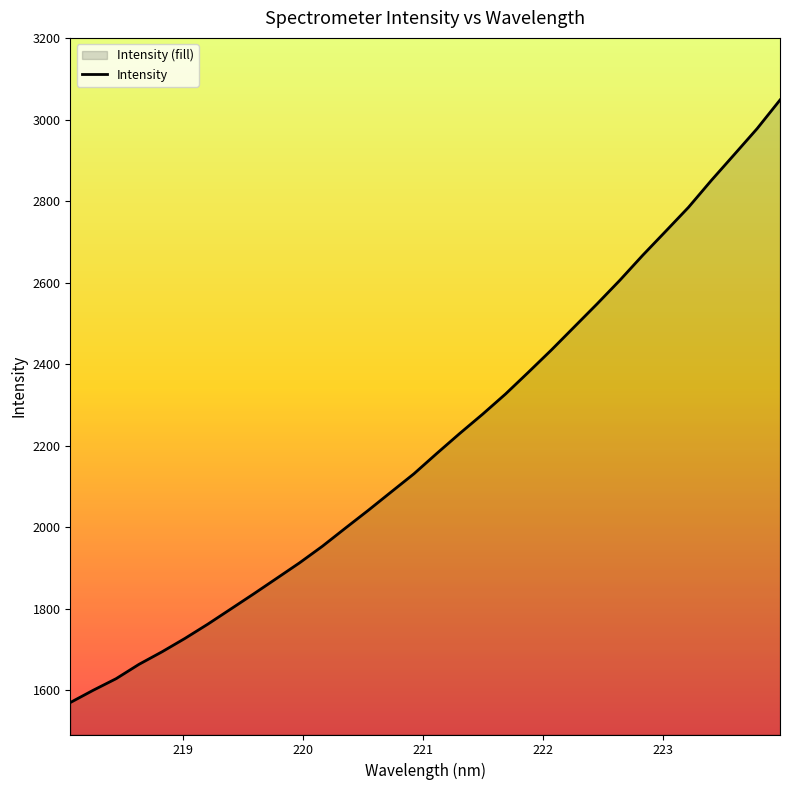

What is the minimum value shown in the chart?

1569.2